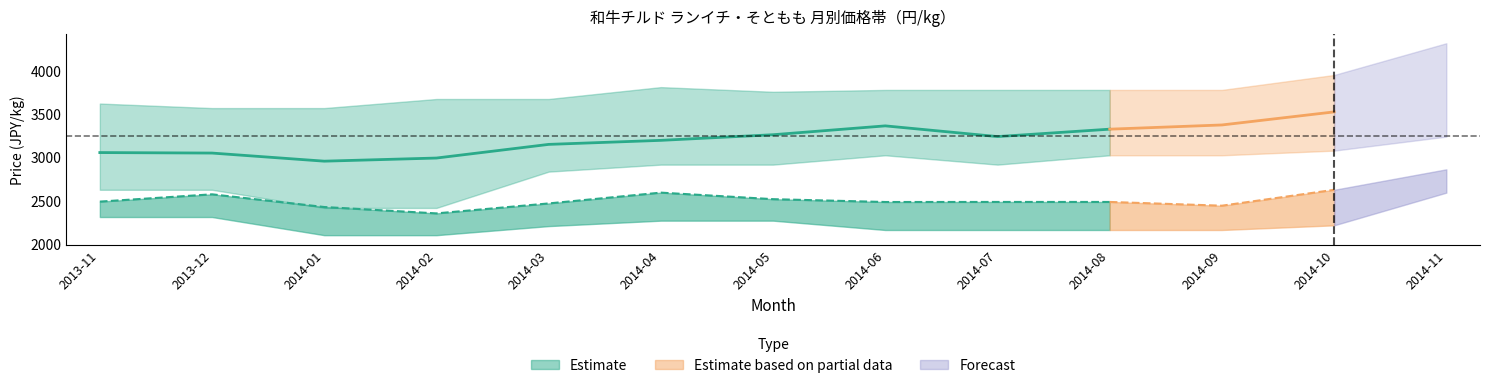

Is this an area chart (filled region under the line)?

No